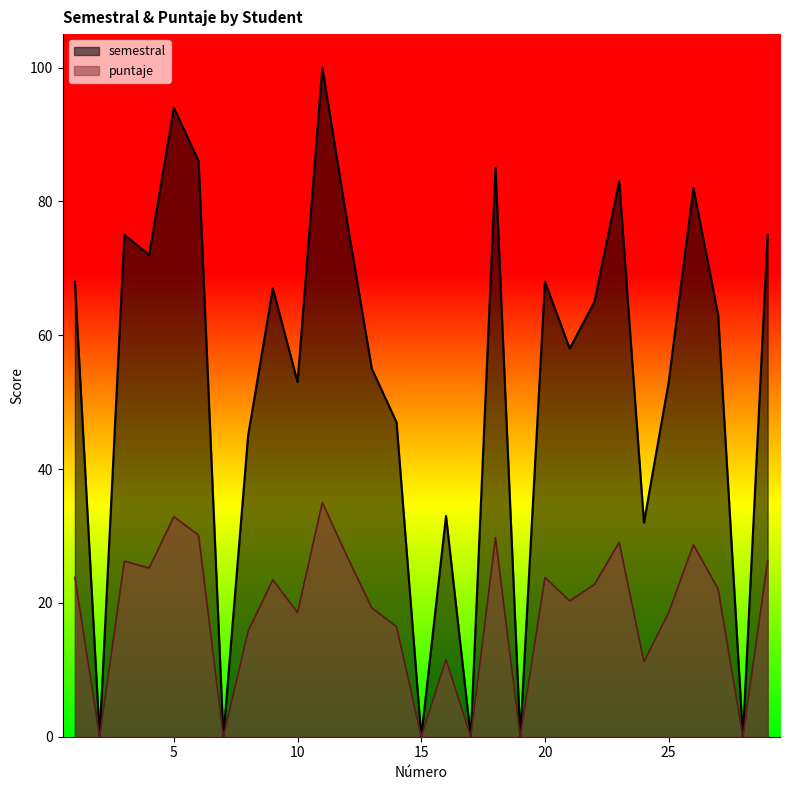

Which has a higher value, 16 or 6?

6